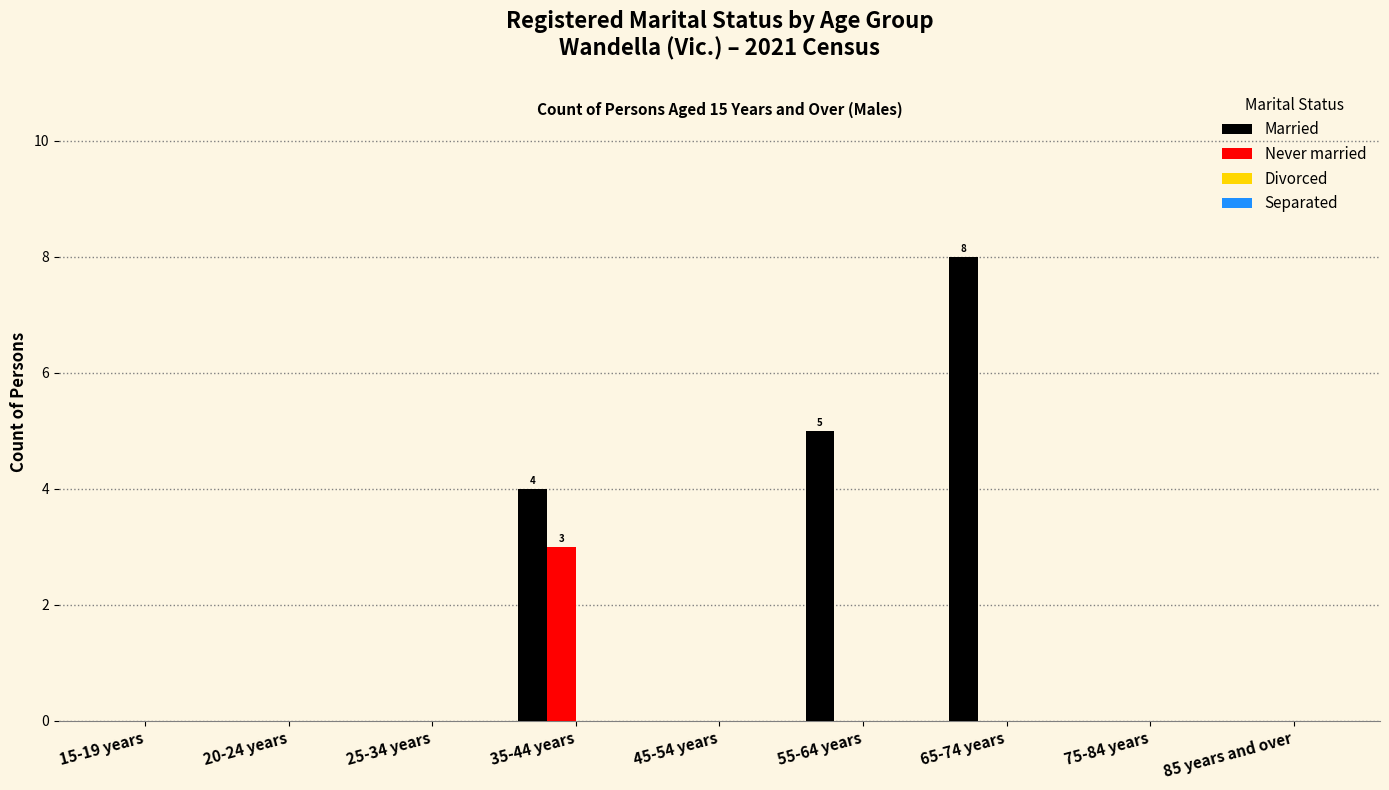

How many data points does each series have?

9